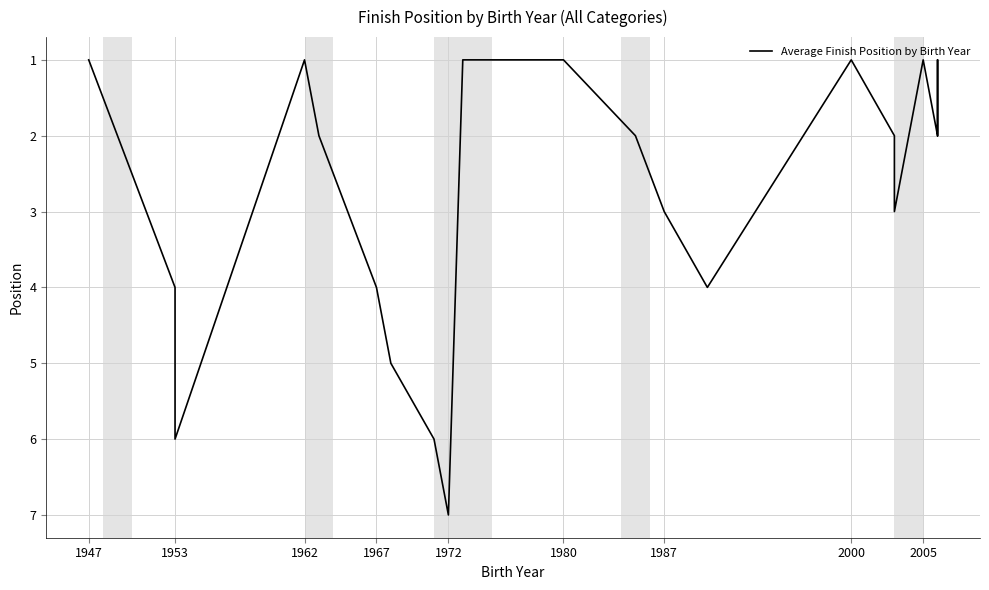

What is the label of the 1st point from the left?

1947